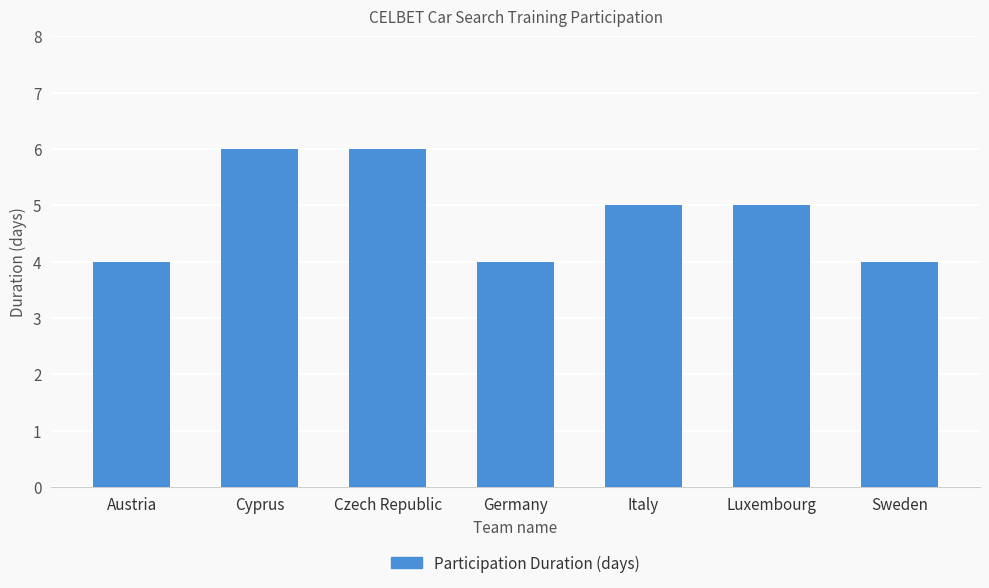

What is the label of the 2nd bar from the right?

Luxembourg